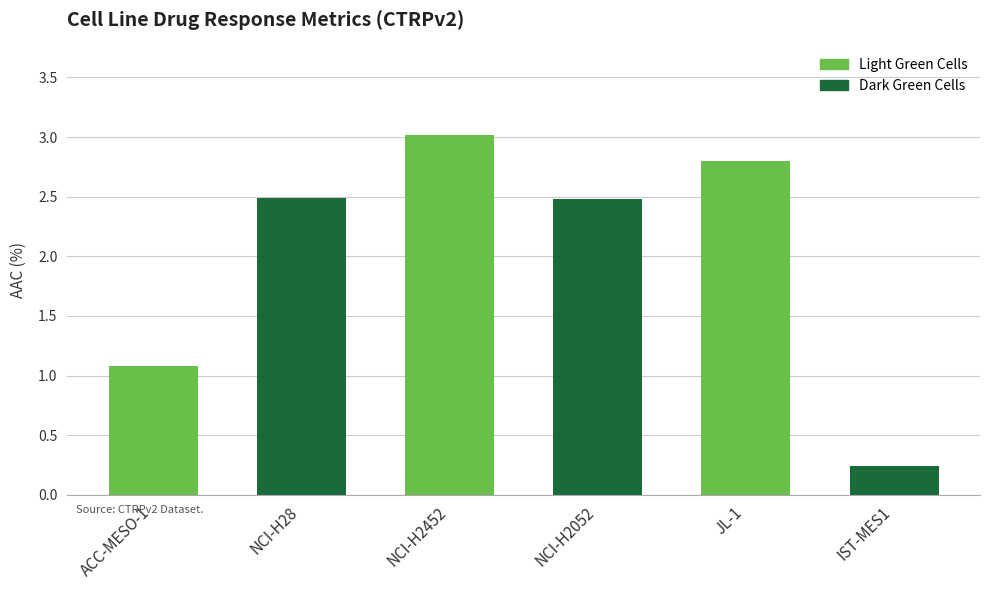

What is the sum of all values?

12.1